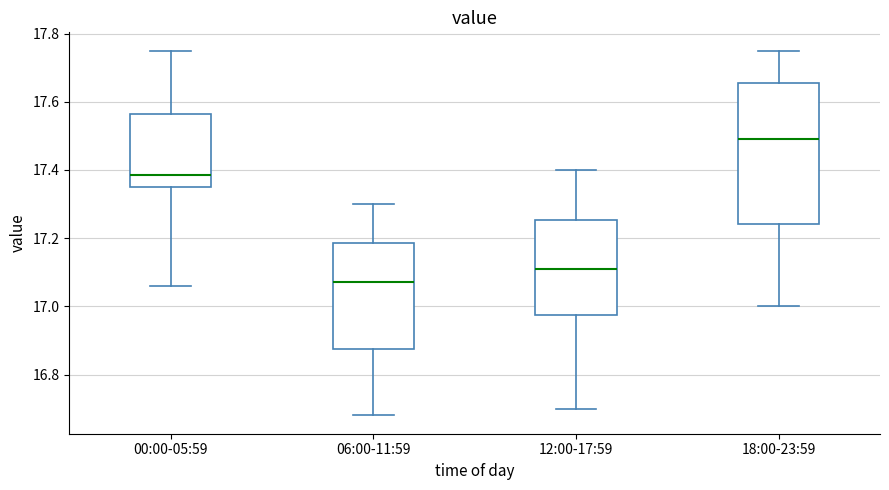

Where is the lower edge of the box for 06:00-11:59 on the y-axis? The values are not printed on the chart, so give them approximately, as read against the axis.

16.88